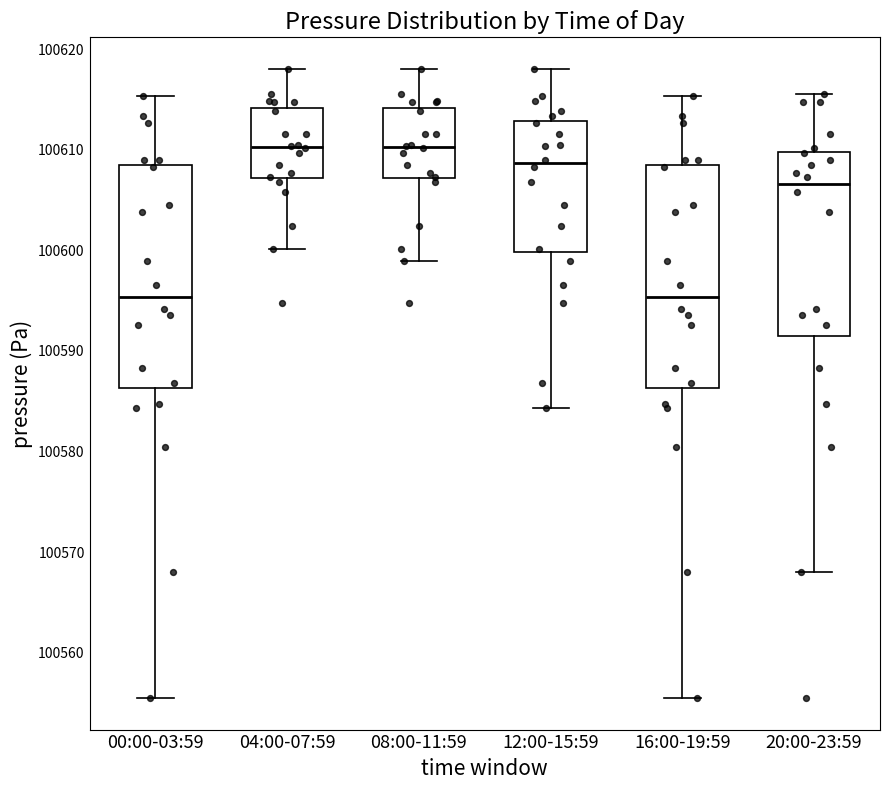

Where is the upper edge of the box for 08:00-11:59 on the y-axis? The values are not printed on the chart, so give them approximately, as read against the axis.

100614